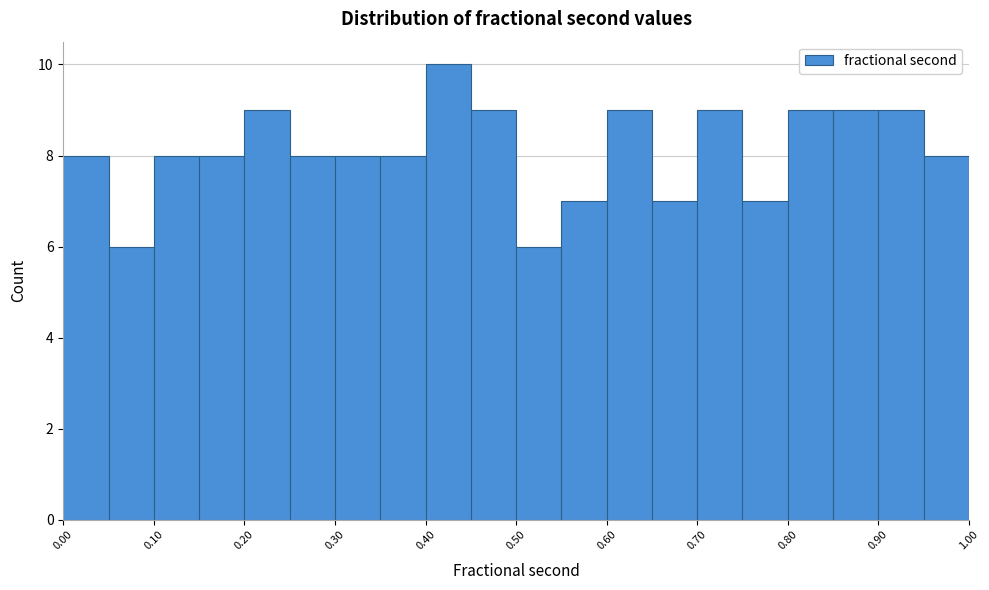

Over which range of the x-axis is the bar tallest?

0.40 to 0.45